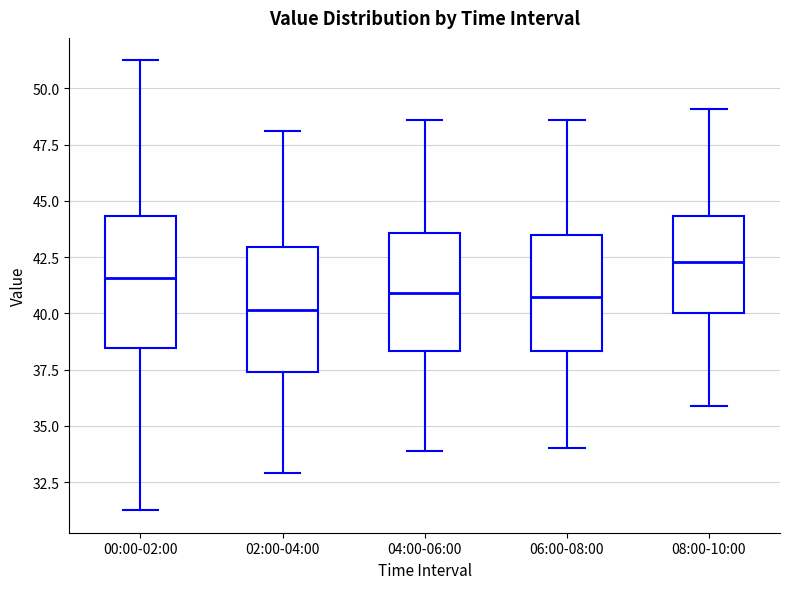

Which box has the highest median line?

08:00-10:00